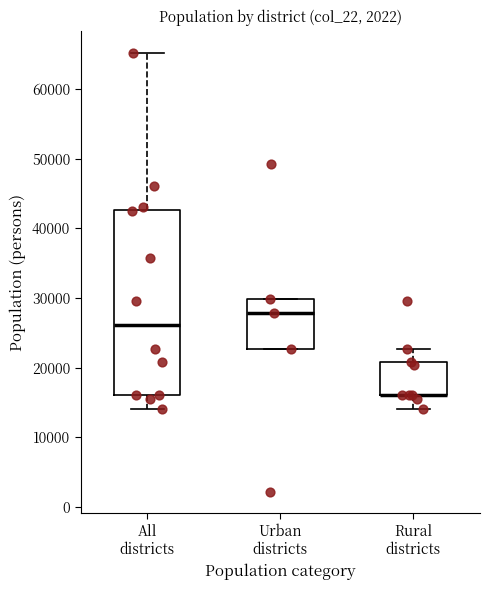

Reading left to right, read every box against the y-axis: the position of its median line, the range the box covers, and the ends of its whiskers. The values are not printed on the chart, so give them approximately, as read against the axis.

All districts: median 26000, box 16000 to 43000, whiskers 14000 to 65000
Urban districts: median 28000, box 23000 to 30000, whiskers 23000 to 30000
Rural districts: median 16000 (drawn on the box's lower edge), box 16000 to 21000, whiskers 14000 to 23000